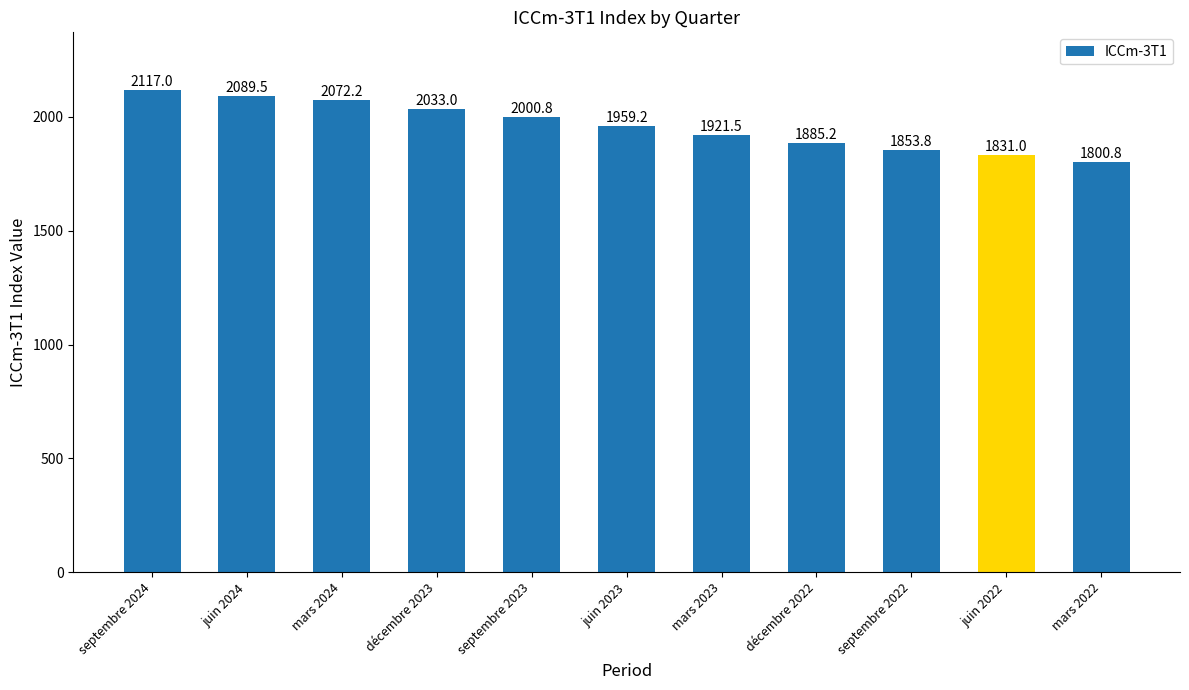

What is the average value?

1960.4